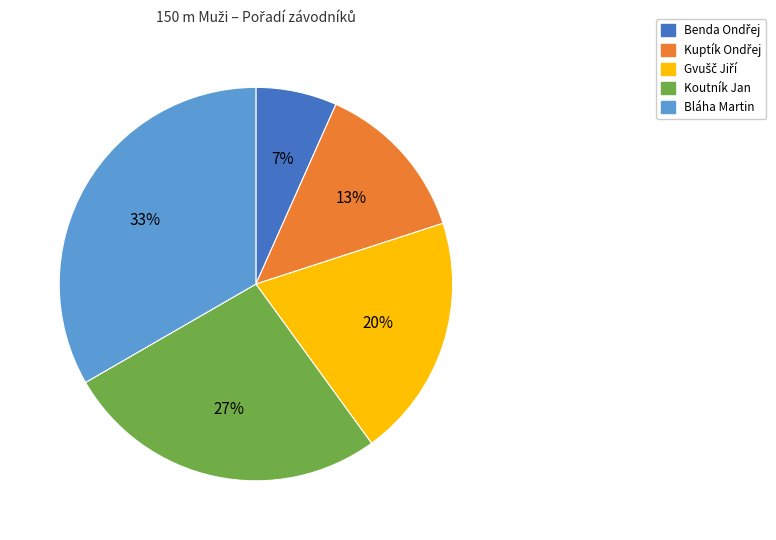

To the nearest percent, what is the average slice percentage?

20%